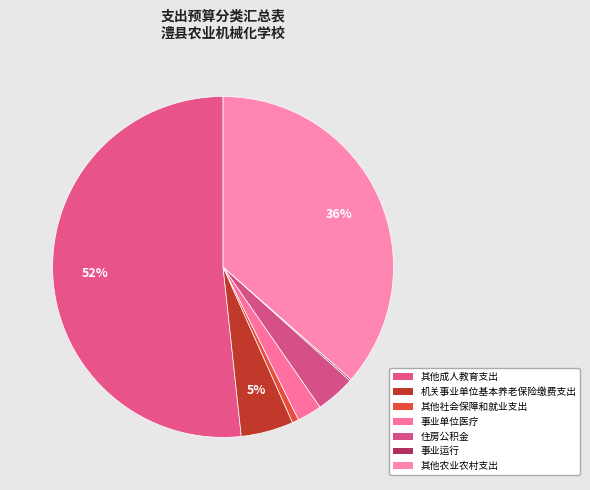

What is the change in value from 其他成人教育支出 to 事业单位医疗?

-60.9